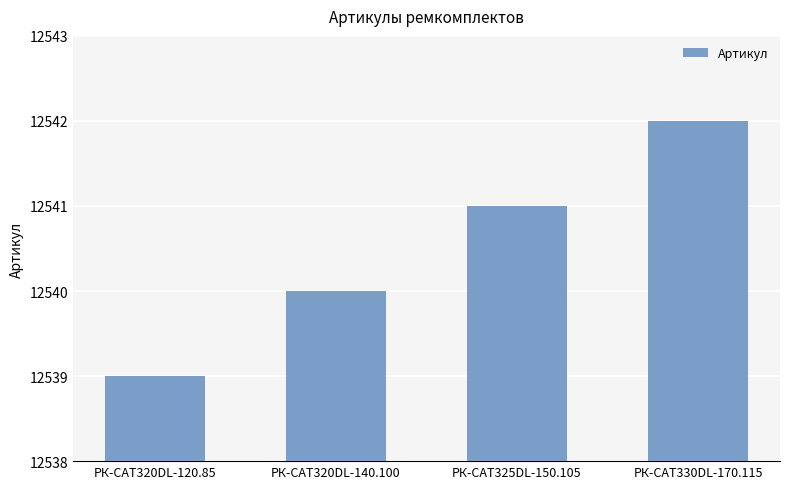

What is the change in value from РК-CAT320DL-120.85 to РК-CAT330DL-170.115?

+3